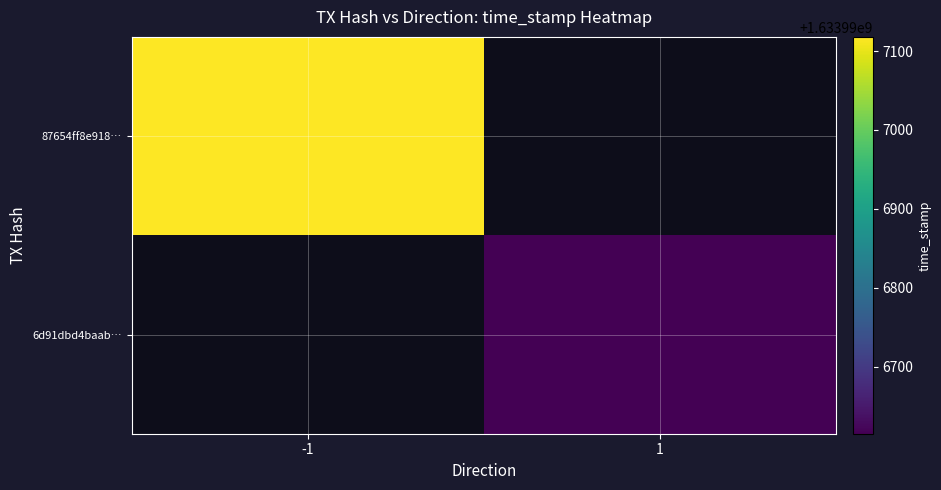

What value does the 87654ff8e918cbf761229747e4d2e86adbd25d9 series have at time_stamp?

1633997118